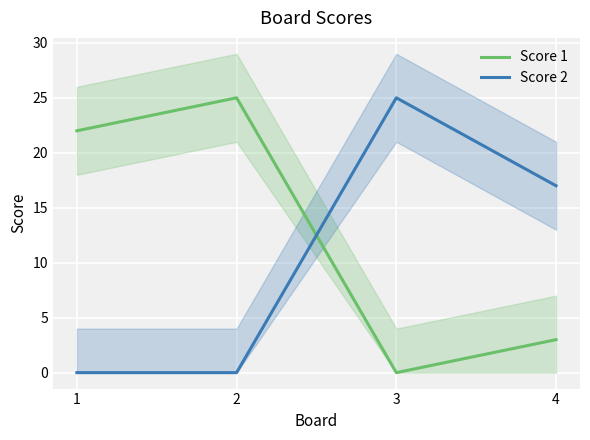

What is the difference between the Score 1 values at 4 and 2?

22